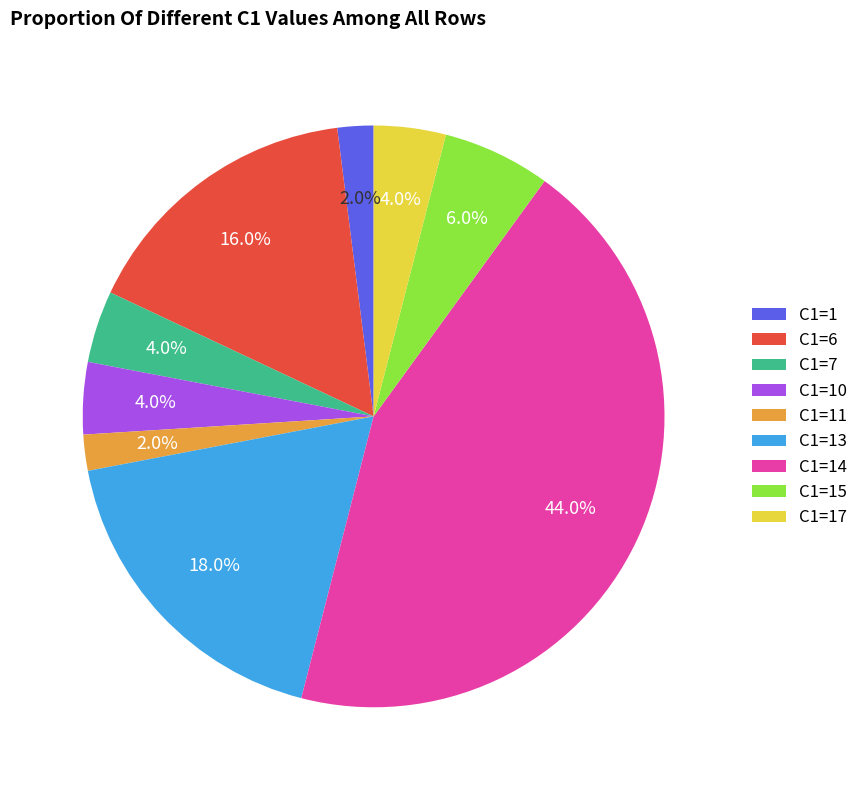

Approximately how many times larger is the value at C1=17 compared to C1=1?

2.0